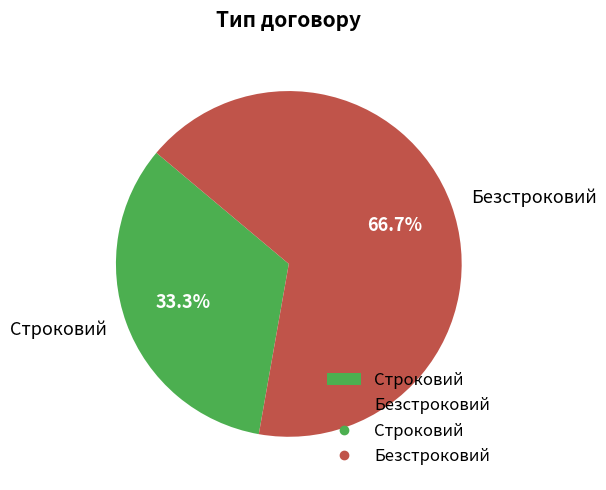

Is it true that Строковий is 33% of the pie?

True